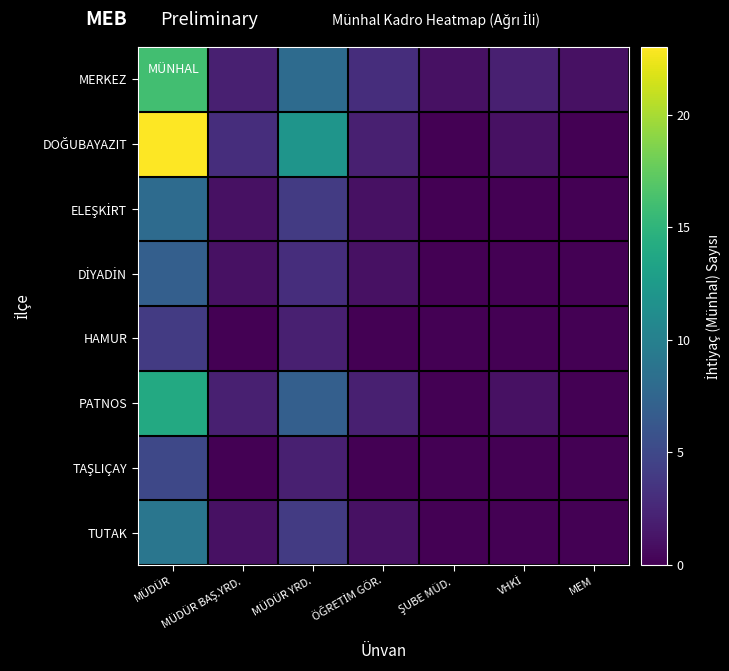

What is the total value across all series at ŞUBE MÜD.?

1